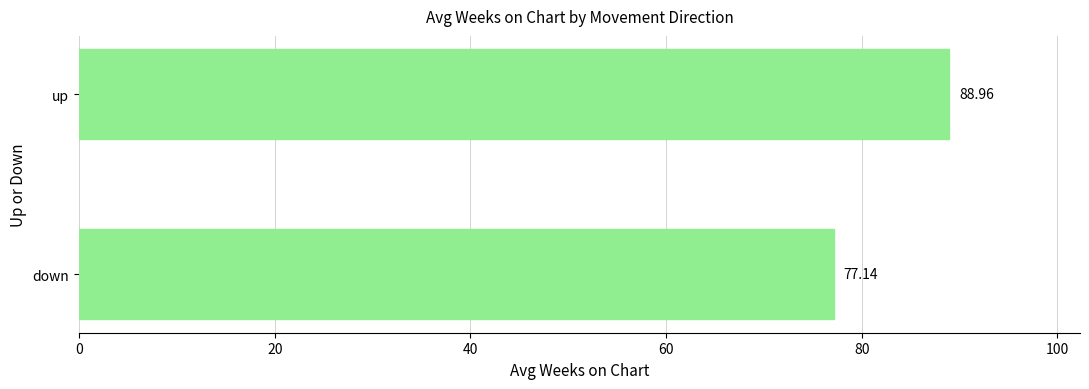

What is the change in value from down to up?

+11.8